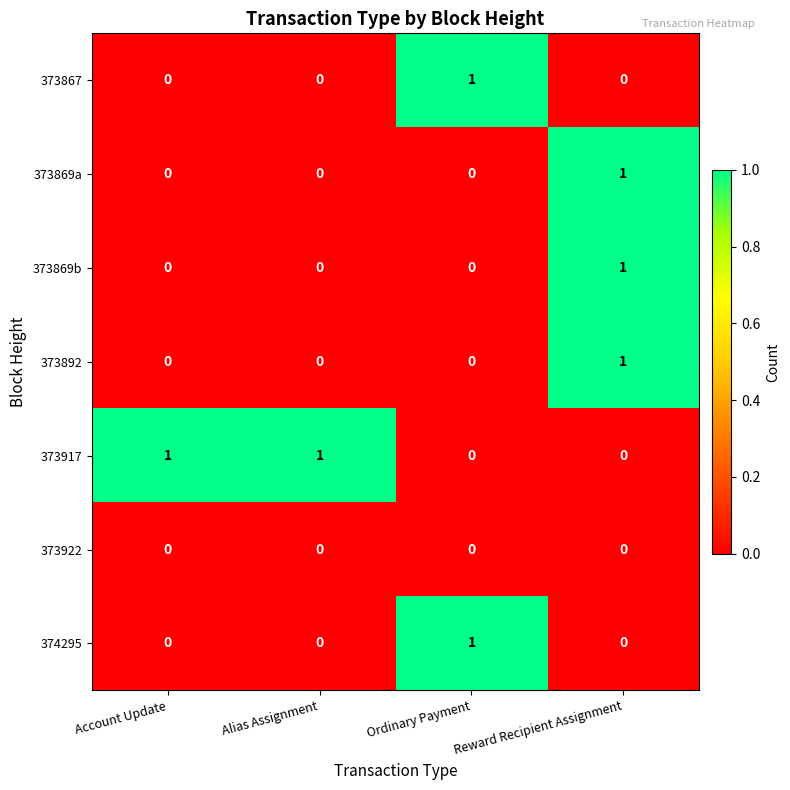

The value of 373869b at Reward Recipient Assignment is 1. True or false?

True